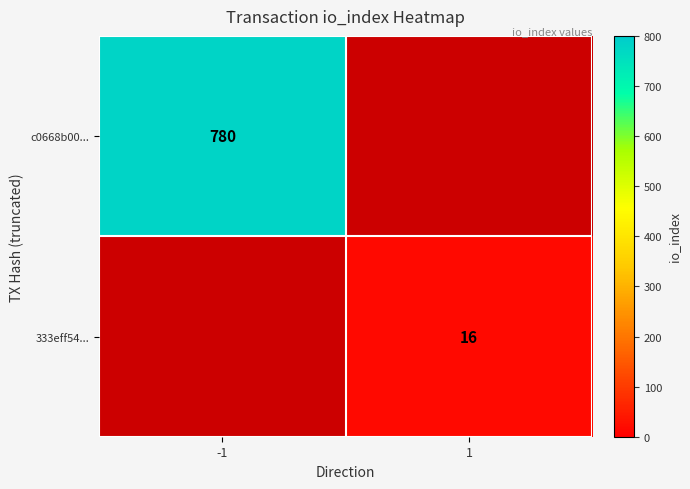

Is it true that c0668b00... equals 780 at -1?

True